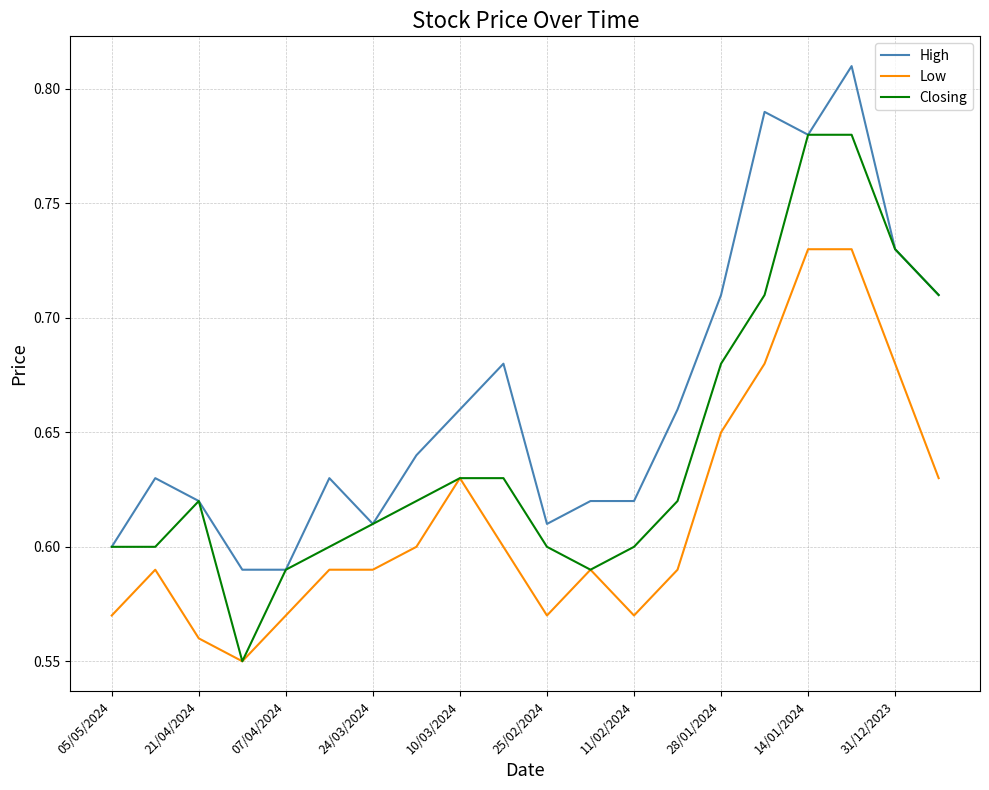

Which series has the largest total across all categories?

High